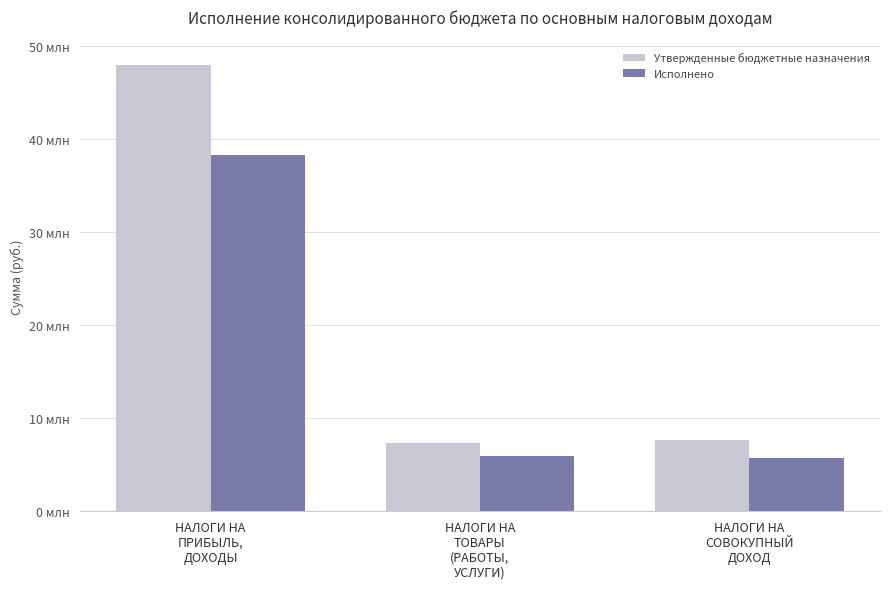

Are the bars grouped side by side (vs. stacked)?

Yes